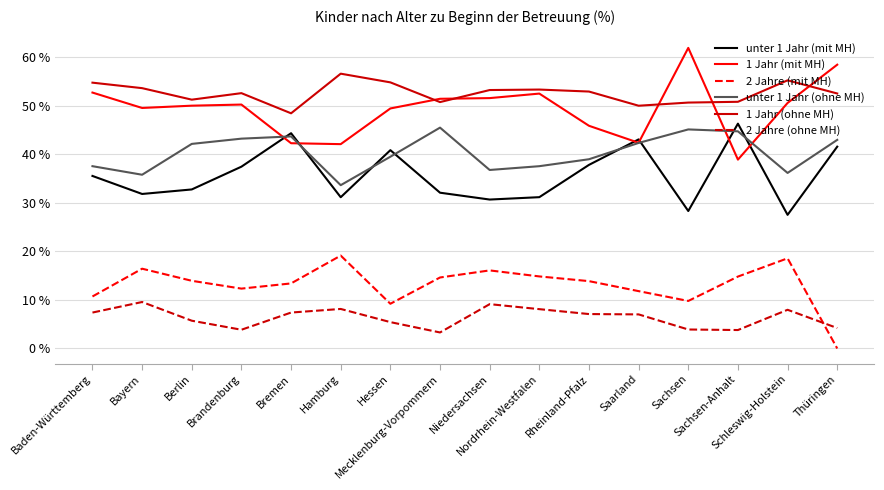

Which series has the largest total across all categories?

1 Jahr (ohne MH)